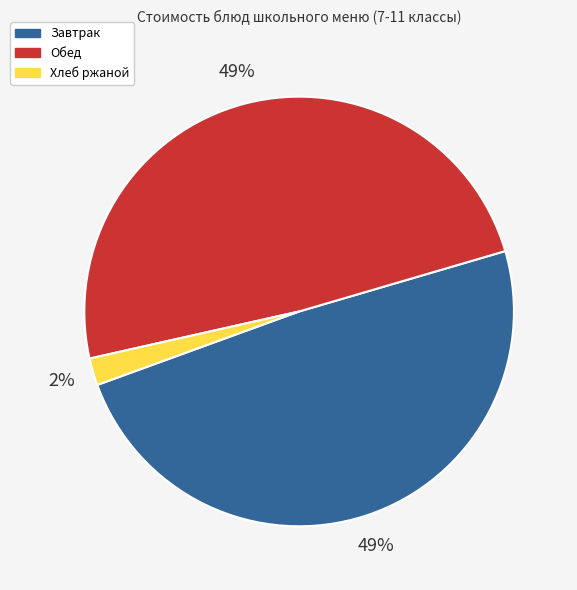

Is there any slice that represents more than half of the pie?

No